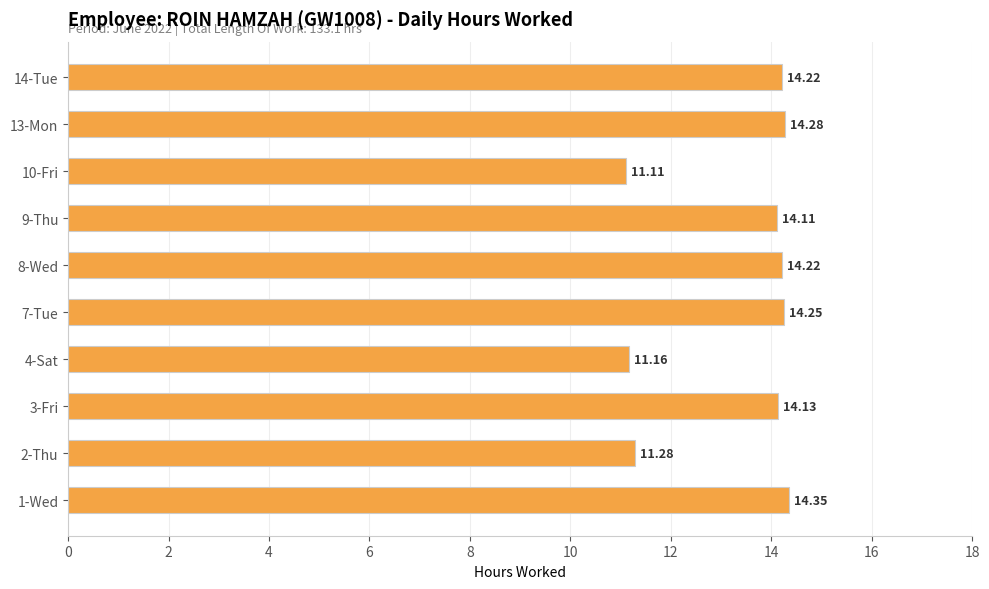

What is the change in value from 2-Thu to 13-Mon?

+3.0